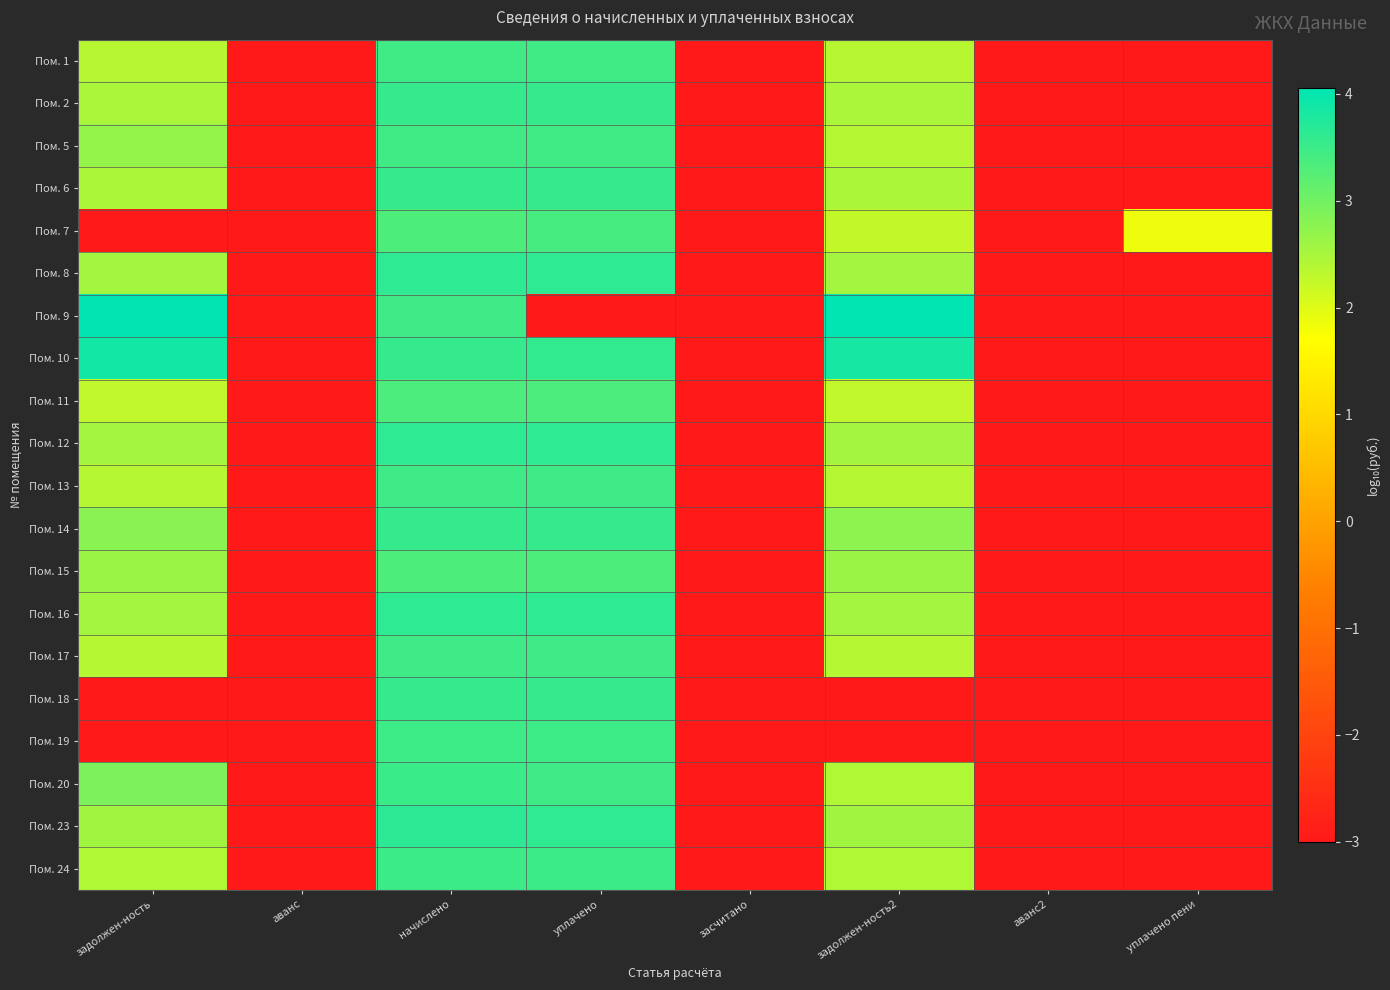

Reading right to left, list all the values displayed in this chart.

Пом. 1: уплачено пени=-3.0	аванс2=-3.0	задолжен-ность2=2.4	засчитано=-3.0	уплачено=3.5	начислено=3.5	аванс=-3.0	задолжен-ность=2.4
Пом. 2: уплачено пени=-3.0	аванс2=-3.0	задолжен-ность2=2.5	засчитано=-3.0	уплачено=3.6	начислено=3.6	аванс=-3.0	задолжен-ность=2.5
Пом. 5: уплачено пени=-3.0	аванс2=-3.0	задолжен-ность2=2.4	засчитано=-3.0	уплачено=3.5	начислено=3.5	аванс=-3.0	задолжен-ность=2.7
Пом. 6: уплачено пени=-3.0	аванс2=-3.0	задолжен-ность2=2.5	засчитано=-3.0	уплачено=3.6	начислено=3.6	аванс=-3.0	задолжен-ность=2.5
Пом. 7: уплачено пени=1.9	аванс2=-3.0	задолжен-ность2=2.3	засчитано=-3.0	уплачено=3.4	начислено=3.3	аванс=-3.0	задолжен-ность=-3.0
Пом. 8: уплачено пени=-3.0	аванс2=-3.0	задолжен-ность2=2.5	засчитано=-3.0	уплачено=3.6	начислено=3.6	аванс=-3.0	задолжен-ность=2.5
Пом. 9: уплачено пени=-3.0	аванс2=-3.0	задолжен-ность2=4.1	засчитано=-3.0	уплачено=-3.0	начислено=3.5	аванс=-3.0	задолжен-ность=4.0
Пом. 10: уплачено пени=-3.0	аванс2=-3.0	задолжен-ность2=3.8	засчитано=-3.0	уплачено=3.6	начислено=3.6	аванс=-3.0	задолжен-ность=3.9
Пом. 11: уплачено пени=-3.0	аванс2=-3.0	задолжен-ность2=2.3	засчитано=-3.0	уплачено=3.3	начислено=3.3	аванс=-3.0	задолжен-ность=2.3
Пом. 12: уплачено пени=-3.0	аванс2=-3.0	задолжен-ность2=2.5	засчитано=-3.0	уплачено=3.6	начислено=3.6	аванс=-3.0	задолжен-ность=2.5
Пом. 13: уплачено пени=-3.0	аванс2=-3.0	задолжен-ность2=2.4	засчитано=-3.0	уплачено=3.5	начислено=3.5	аванс=-3.0	задолжен-ность=2.4
Пом. 14: уплачено пени=-3.0	аванс2=-3.0	задолжен-ность2=2.8	засчитано=-3.0	уплачено=3.6	начислено=3.6	аванс=-3.0	задолжен-ность=2.8
Пом. 15: уплачено пени=-3.0	аванс2=-3.0	задолжен-ность2=2.6	засчитано=-3.0	уплачено=3.3	начислено=3.3	аванс=-3.0	задолжен-ность=2.6
Пом. 16: уплачено пени=-3.0	аванс2=-3.0	задолжен-ность2=2.5	засчитано=-3.0	уплачено=3.6	начислено=3.6	аванс=-3.0	задолжен-ность=2.5
Пом. 17: уплачено пени=-3.0	аванс2=-3.0	задолжен-ность2=2.4	засчитано=-3.0	уплачено=3.5	начислено=3.5	аванс=-3.0	задолжен-ность=2.4
Пом. 18: уплачено пени=-3.0	аванс2=-3.0	задолжен-ность2=-3.0	засчитано=-3.0	уплачено=3.6	начислено=3.6	аванс=-3.0	задолжен-ность=-3.0
Пом. 19: уплачено пени=-3.0	аванс2=-3.0	задолжен-ность2=-3.0	засчитано=-3.0	уплачено=3.5	начислено=3.5	аванс=-3.0	задолжен-ность=-3.0
Пом. 20: уплачено пени=-3.0	аванс2=-3.0	задолжен-ность2=2.4	засчитано=-3.0	уплачено=3.5	начислено=3.5	аванс=-3.0	задолжен-ность=2.9
Пом. 23: уплачено пени=-3.0	аванс2=-3.0	задолжен-ность2=2.6	засчитано=-3.0	уплачено=3.6	начислено=3.6	аванс=-3.0	задолжен-ность=2.6
Пом. 24: уплачено пени=-3.0	аванс2=-3.0	задолжен-ность2=2.4	засчитано=-3.0	уплачено=3.5	начислено=3.5	аванс=-3.0	задолжен-ность=2.4